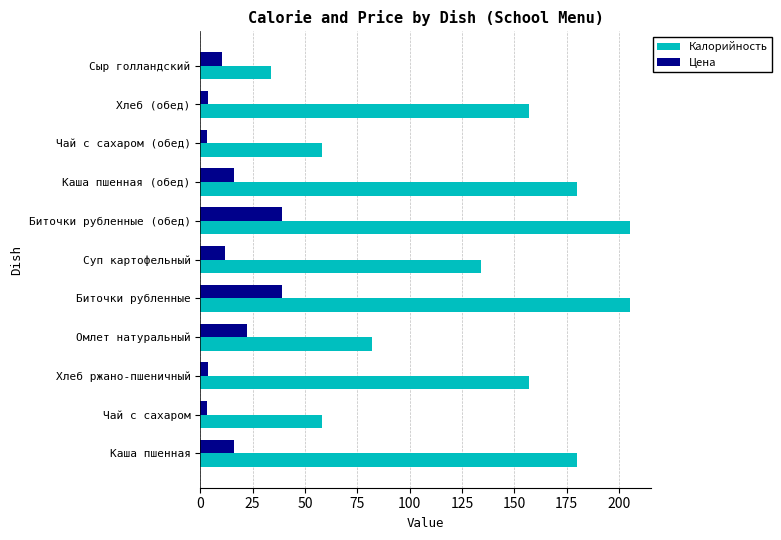

Rank the series by their average value, from highest to lowest.

Калорийность, Цена